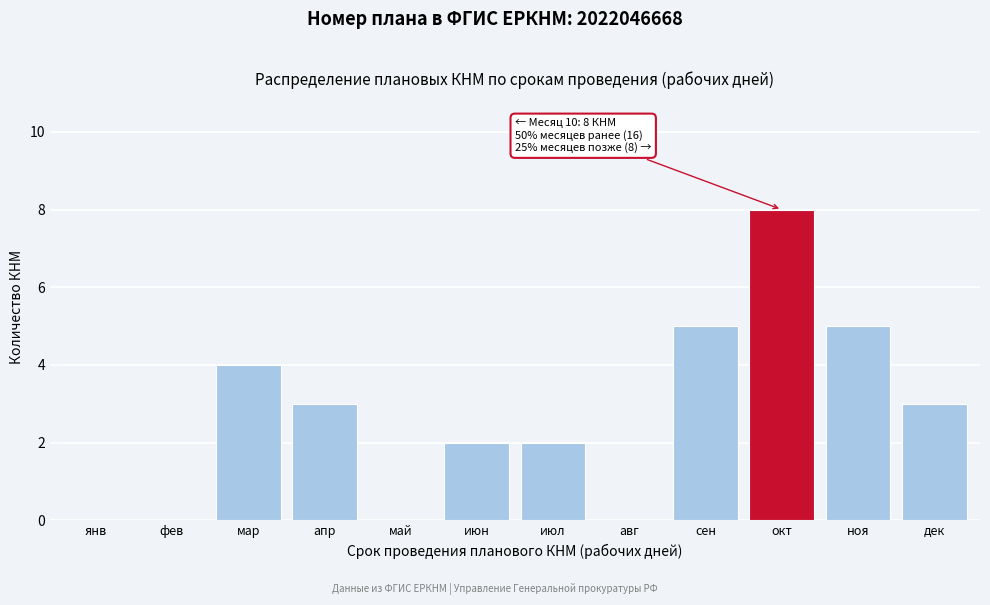

Reading right to left, transcribe all the data shown in this chart.

дек=3	ноя=5	окт=8	сен=5	авг=0	июл=2	июн=2	май=0	апр=3	мар=4	фев=0	янв=0